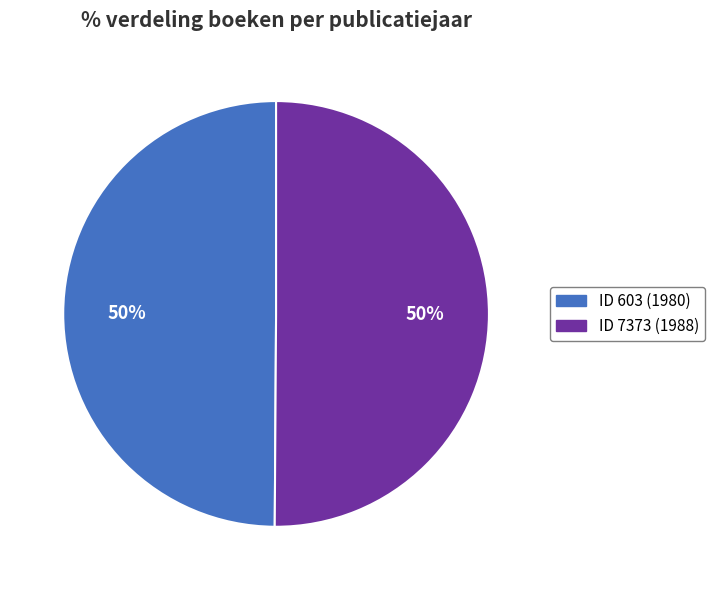

To the nearest percent, what is the average slice percentage?

50%